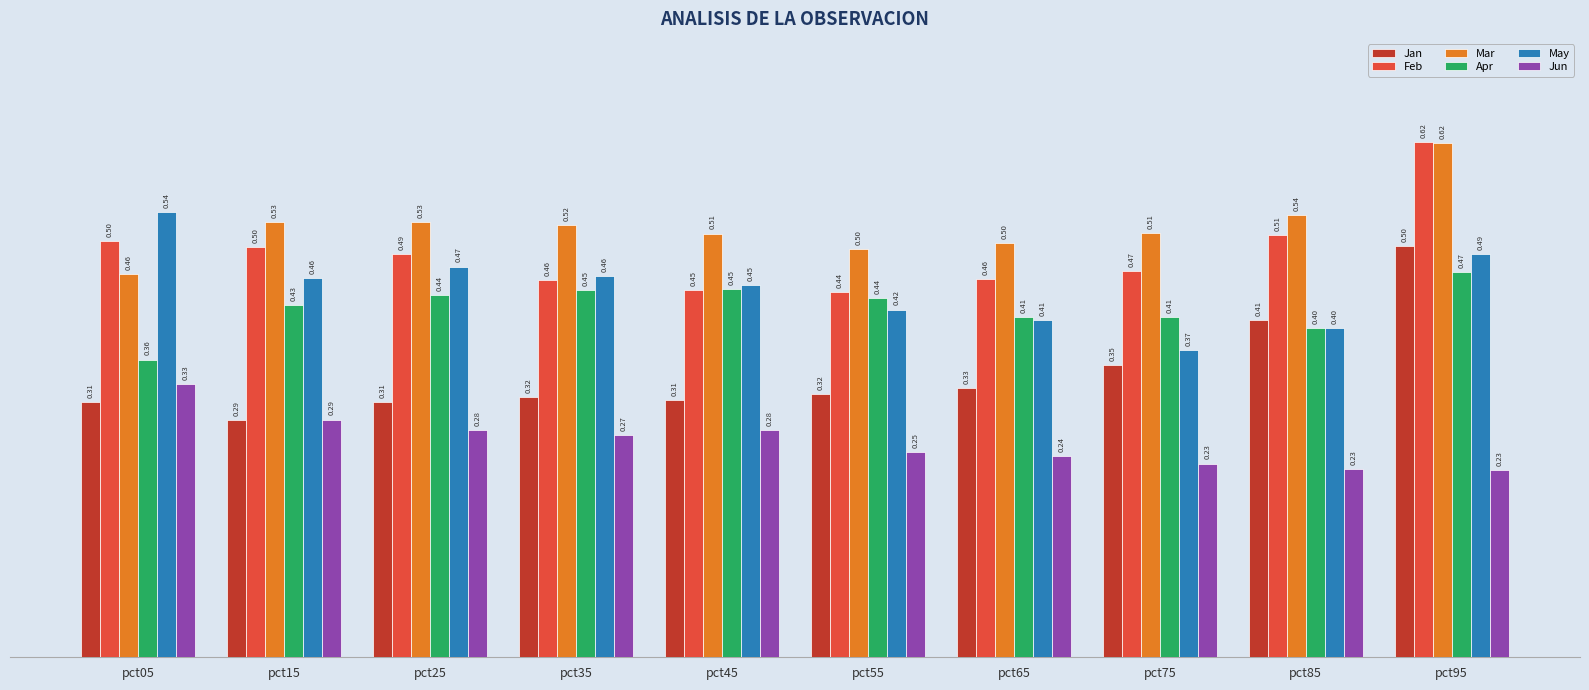

Which series has the largest range (max minus min)?

Jan